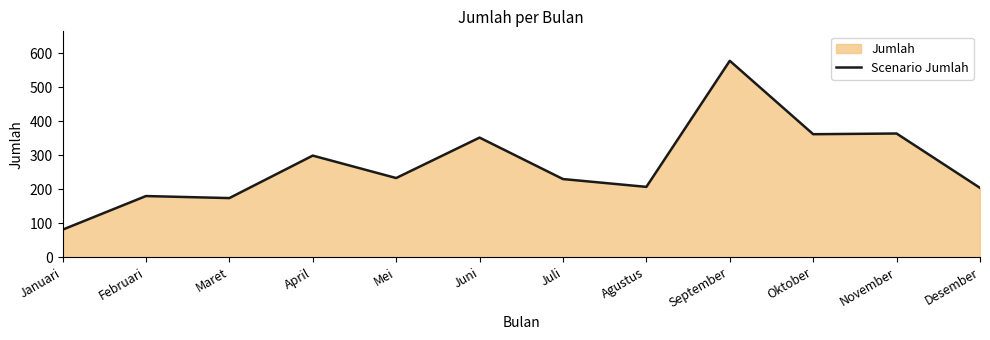

Is it true that the value at September is 378?

False